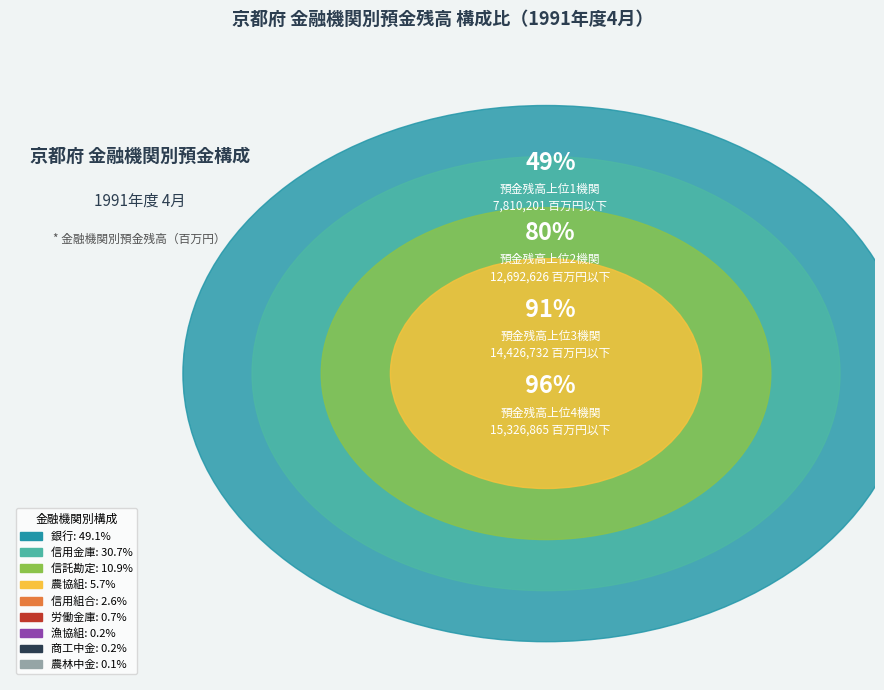

What is the change in value from 商工中金 to 労働金庫?

+81867